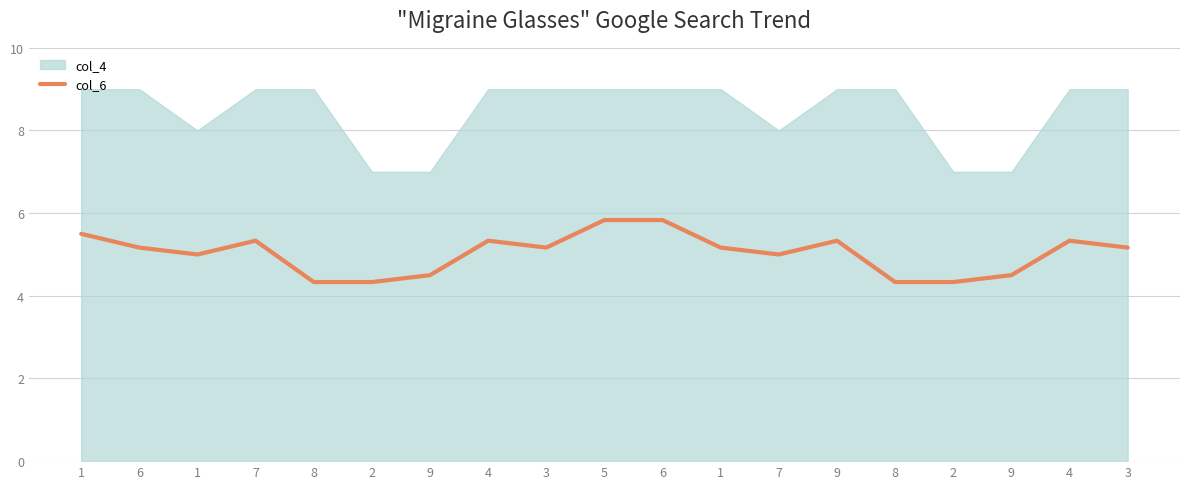

Reading left to right, transcribe all the data shown in this chart.

5.5	5.2	5.0	5.3	4.3	4.3	4.5	5.3	5.2	5.8	5.8	5.2	5.0	5.3	4.3	4.3	4.5	5.3	5.2